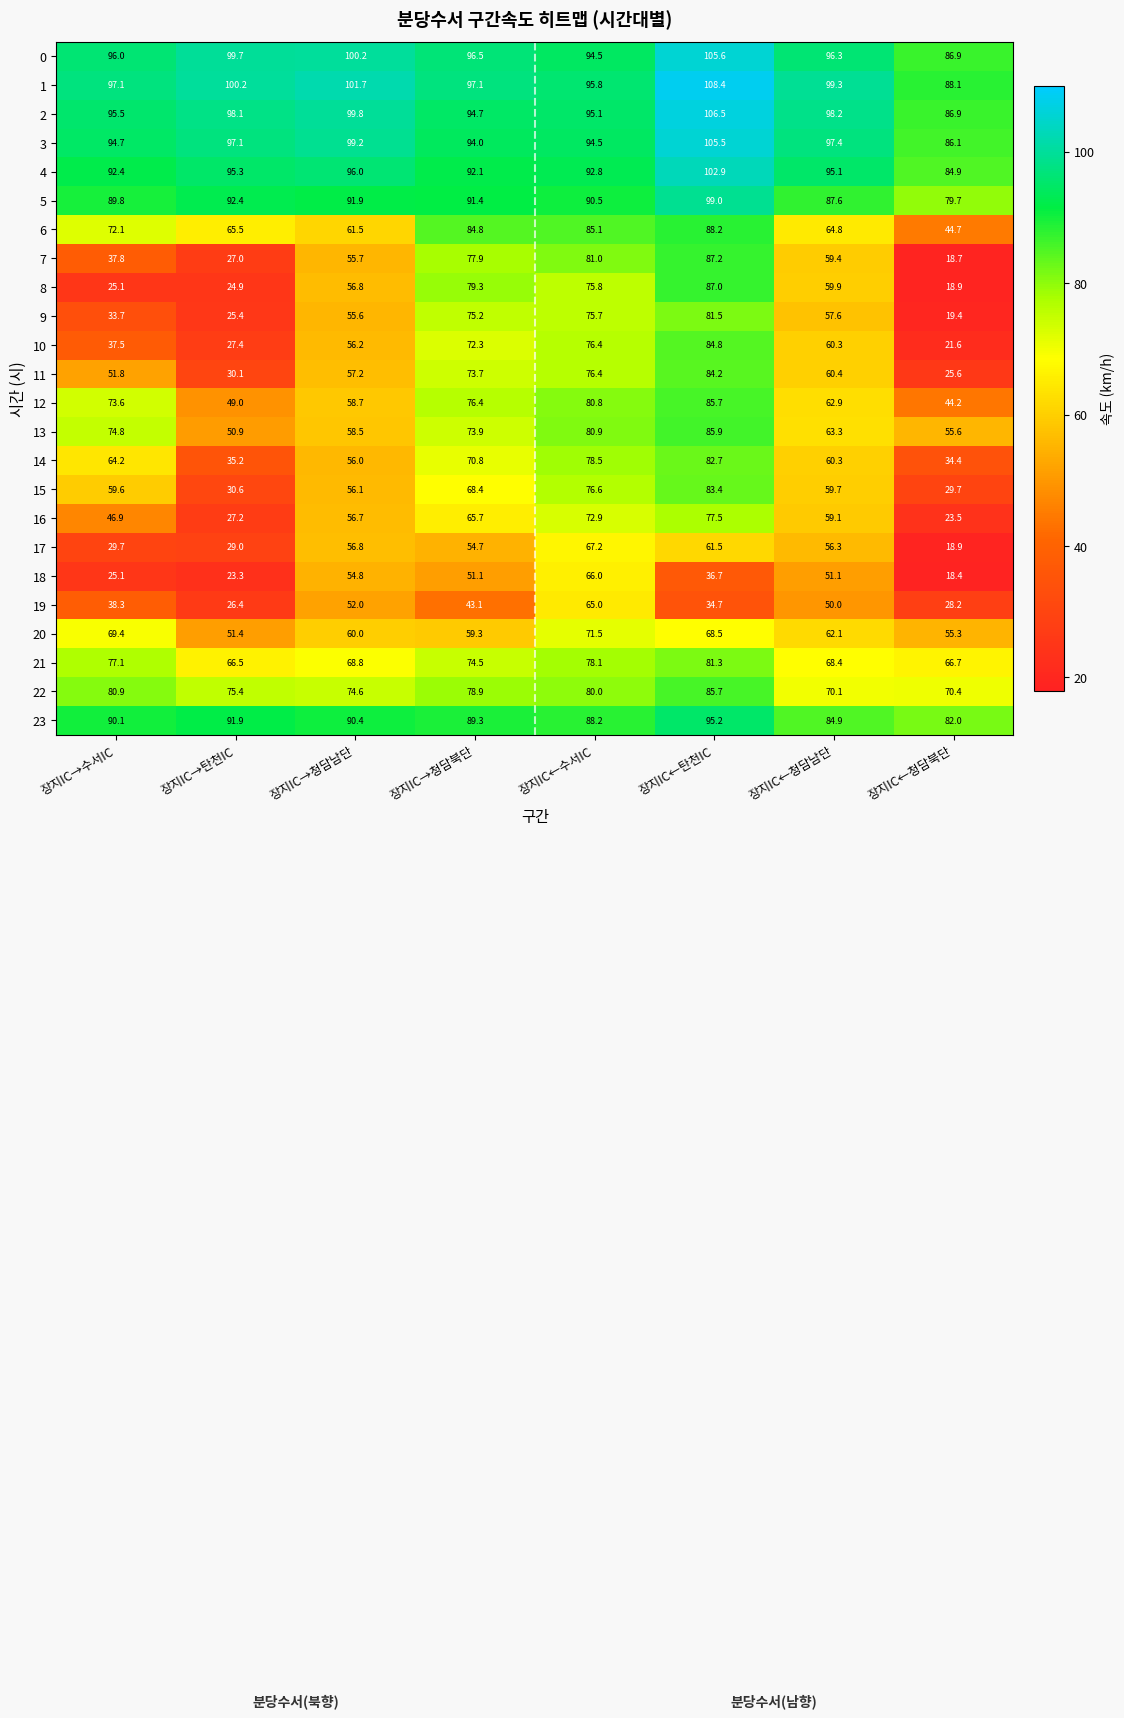

How many data points in 23 are less than 90?

4